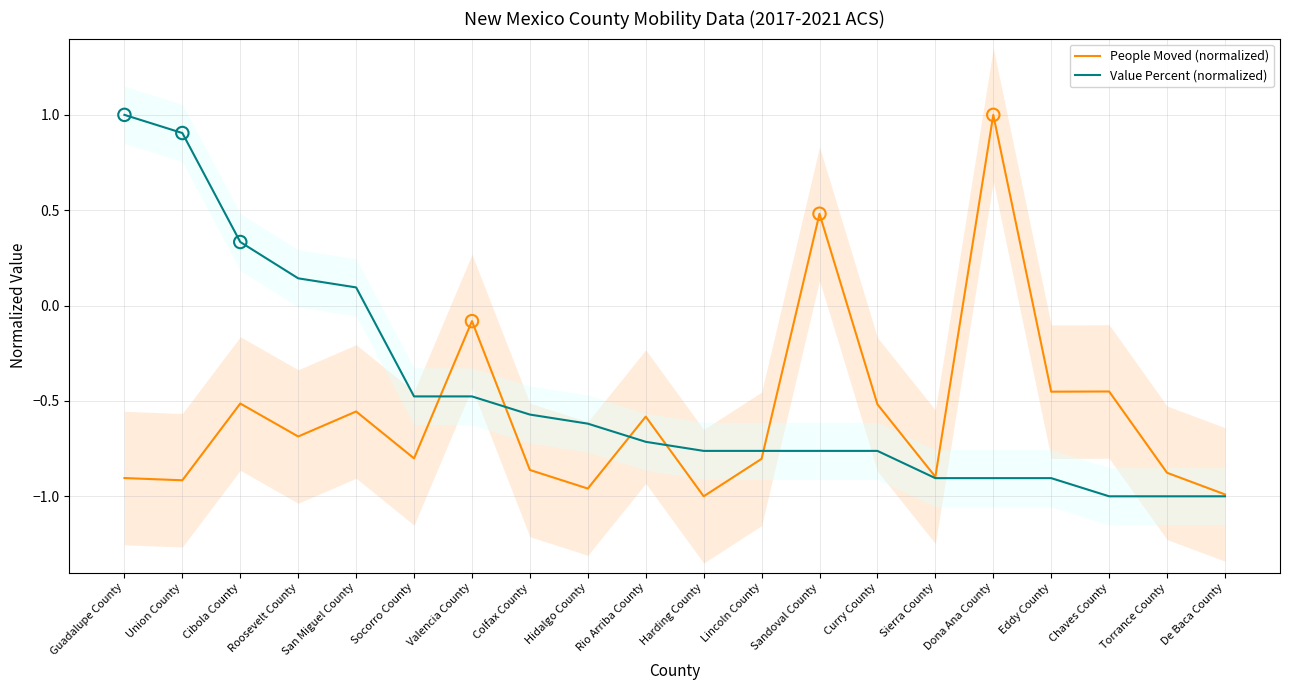

What is the total value across all series at Curry County?

-1.3